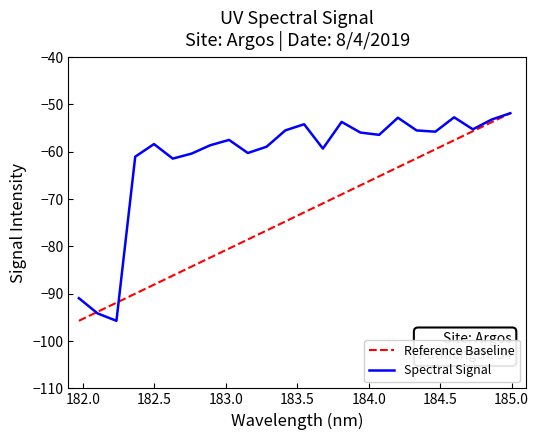

How many categories are shown in the chart?

24